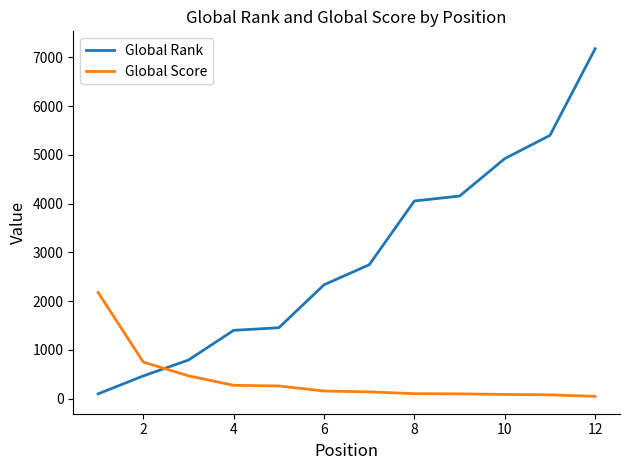

Which series has the largest total across all categories?

Global Rank